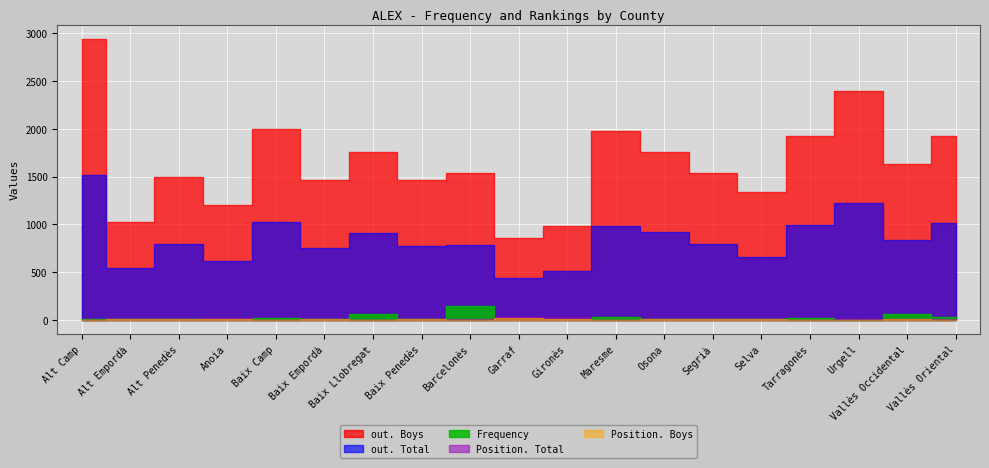

What is the label of the 15th point from the left?

Selva